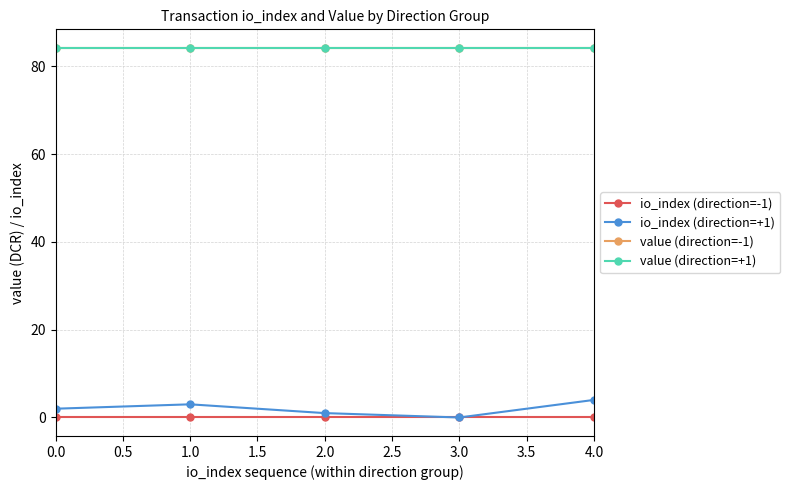

Does the chart have visible grid lines?

Yes